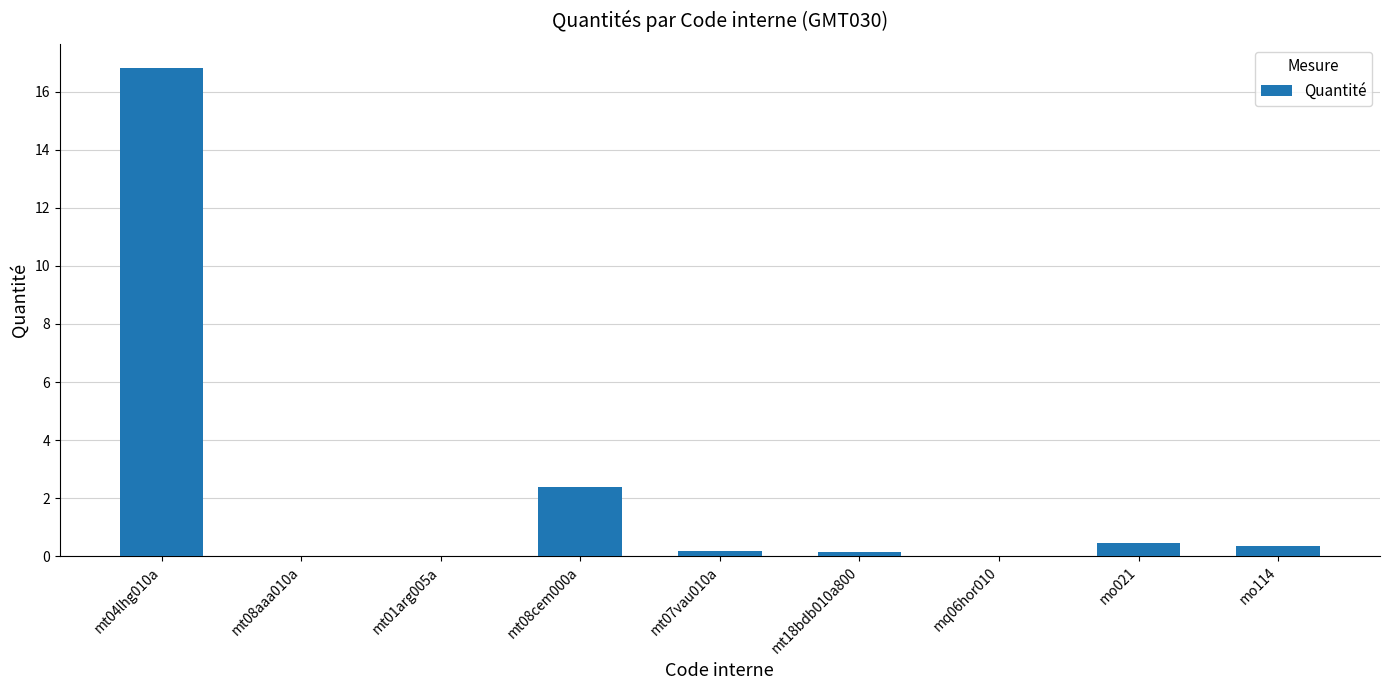

Where is the data nearest to the value 8?

mt08cem000a